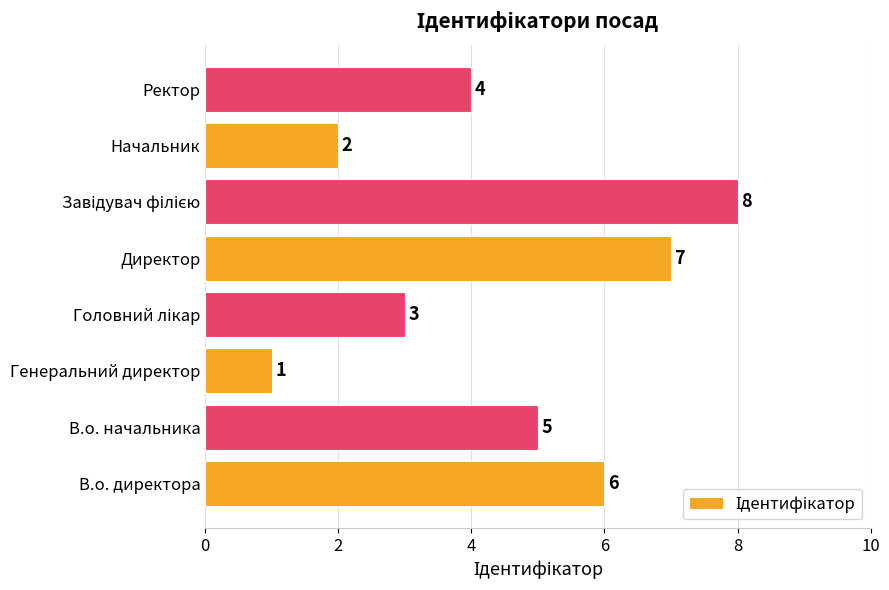

The chart shows a value of 1 at В.о. директора. True or false?

False